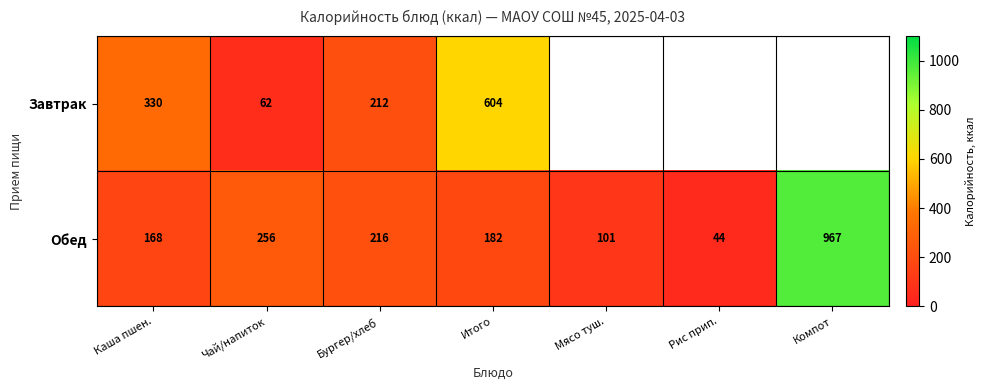

How many data points in Обед are less than 182?

3